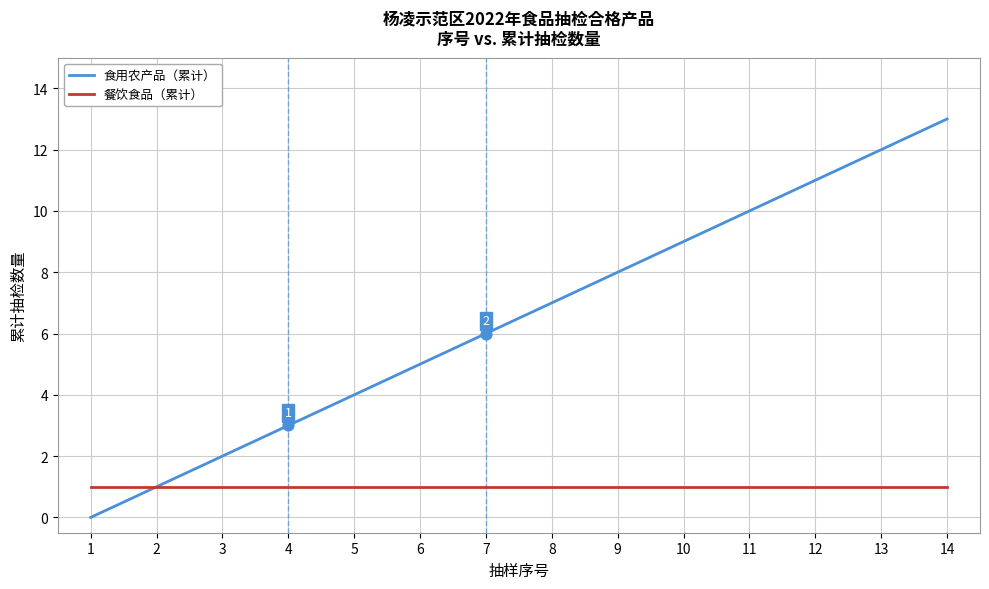

At which category is the sum across all series the highest?

14